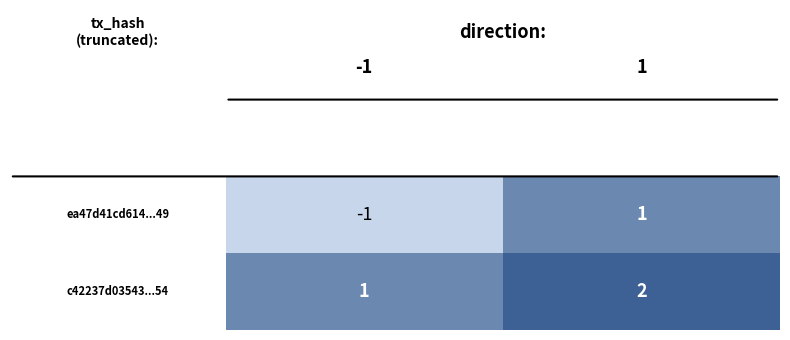

Reading left to right, list all the values displayed in this chart.

ea47d41cd6149a4ba8b54af7c9de85411f44d49: 0=-1	1=1
c42237d03543f44f5582ad102a05d268b1c0d54: 0=1	1=2